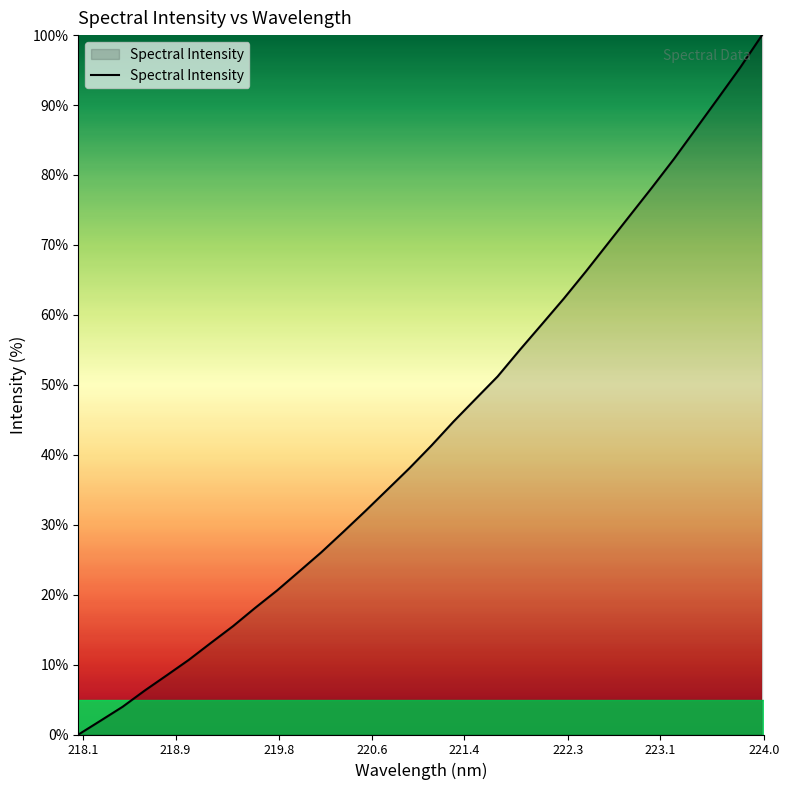

What is the difference between the maximum and minimum values?

100.0